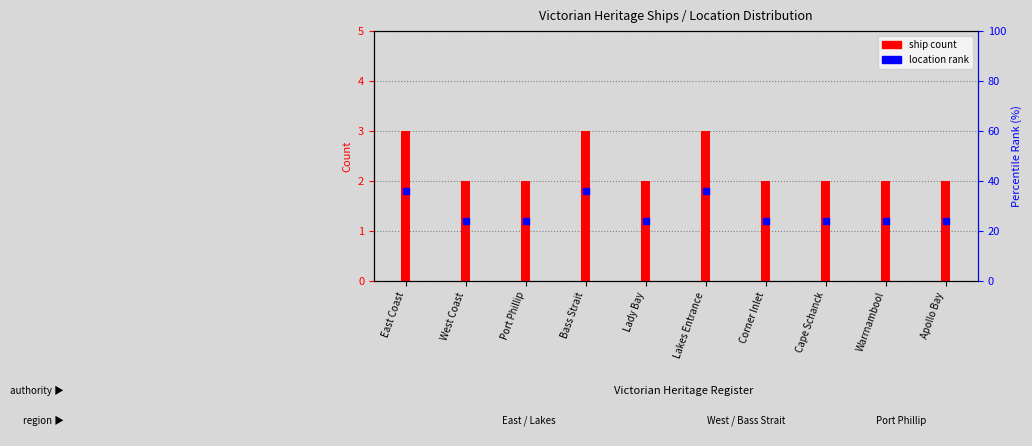

What is the ratio of the value at Bass Strait to the value at East Coast?

1.0